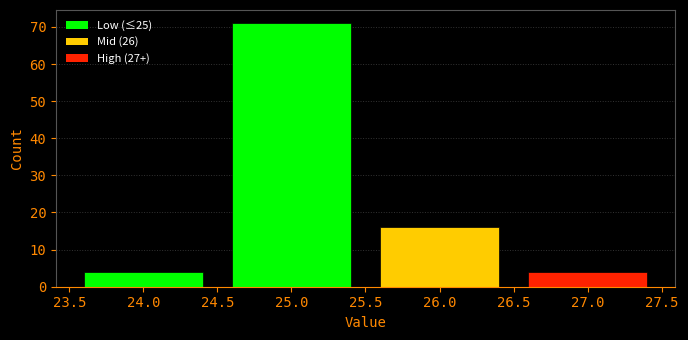

Reading left to right, transcribe this chart: for each bar, give the range it covers on the x-axis and its height. The values are not printed on the chart, so give them approximately, as read against the axis.

23.5 to 24.5: 4
24.5 to 25.5: 71
25.5 to 26.5: 16
26.5 to 27.5: 4